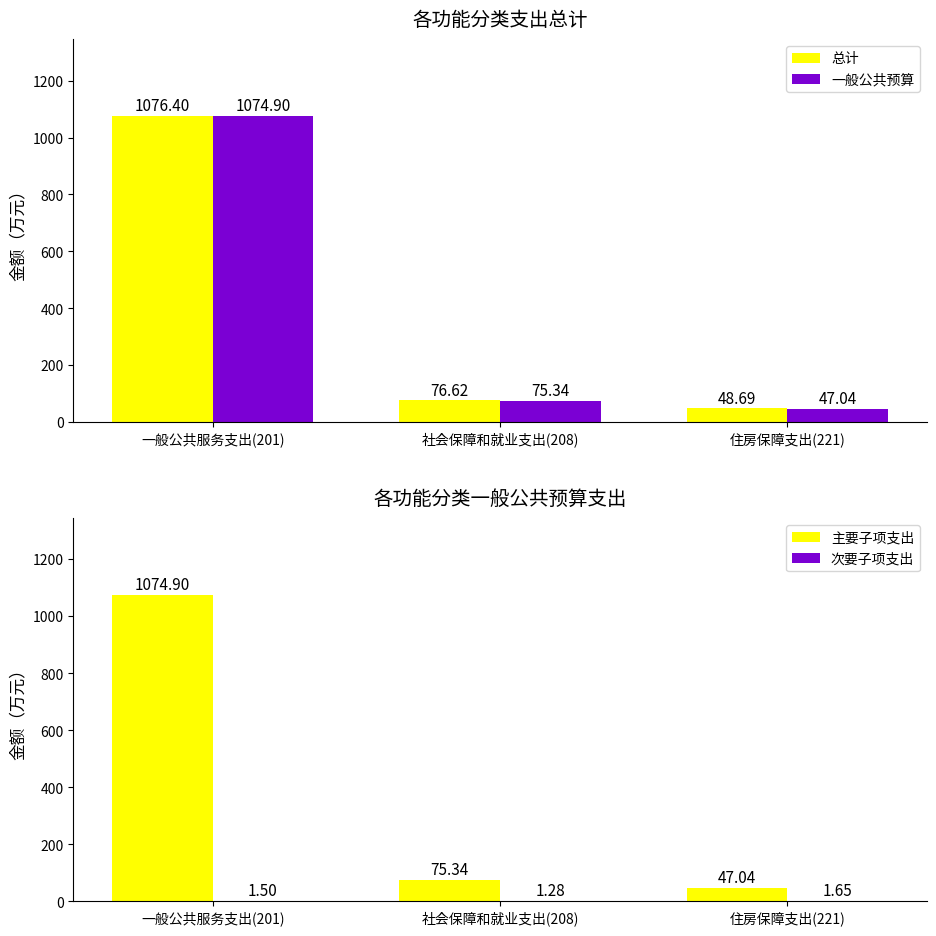

What are all the series names shown in the legend?

总计, 一般公共预算, 主要子项支出, 次要子项支出